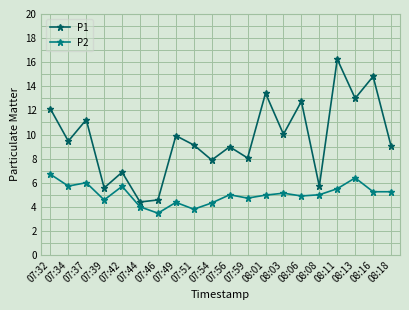

At which category is the sum across all series the highest?

08:11